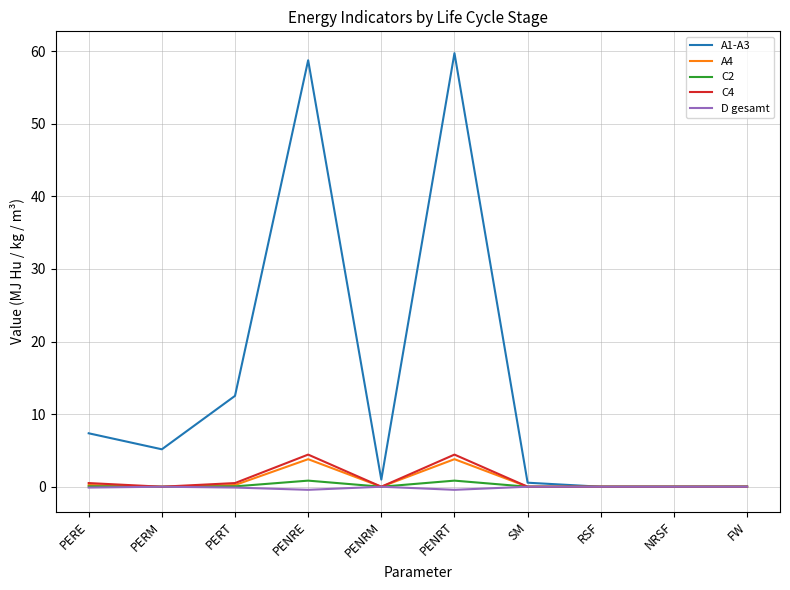

At which label does A1-A3 first exceed 5?

PERE